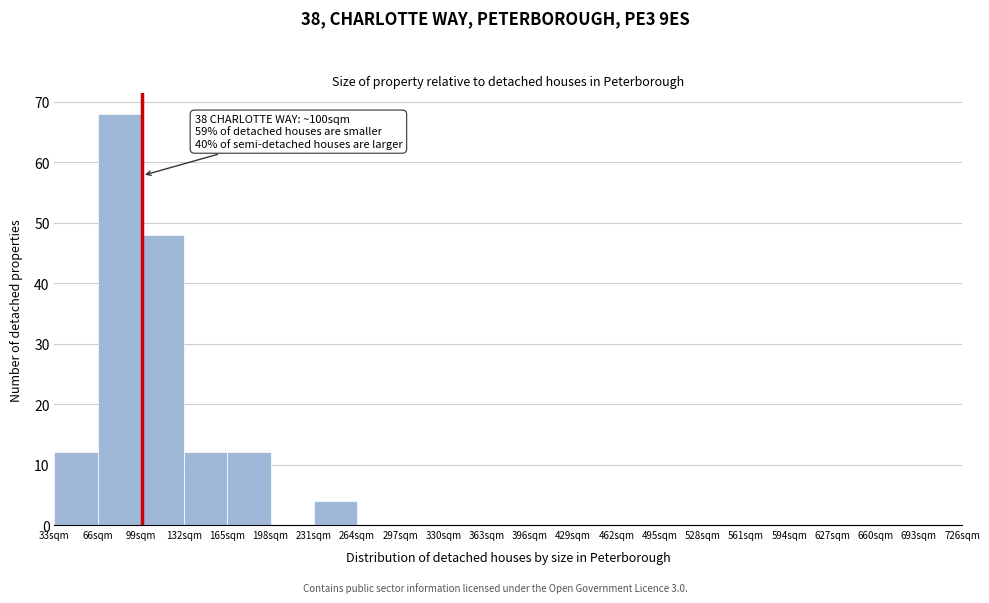

Which range on the x-axis has the tallest bar?

66 to 99